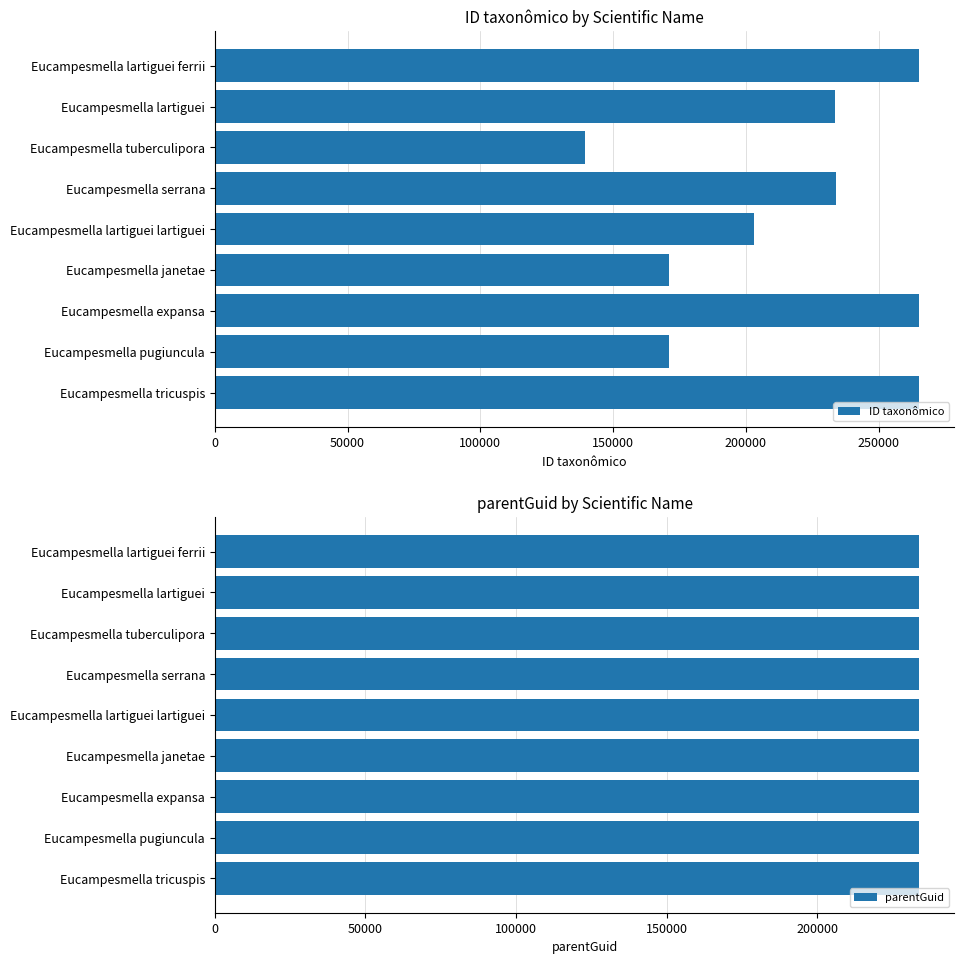

How many distinct data groups are displayed?

2